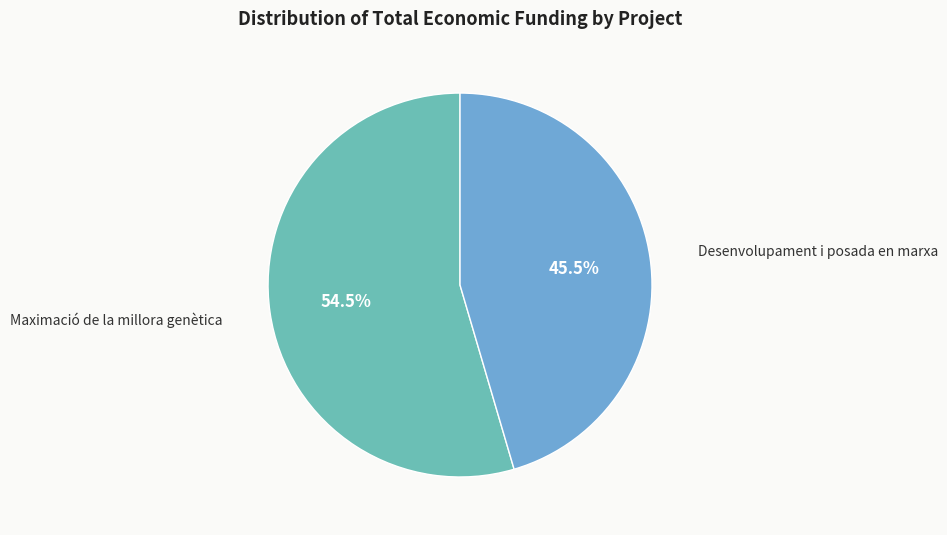

Does any single category account for the majority?

Yes